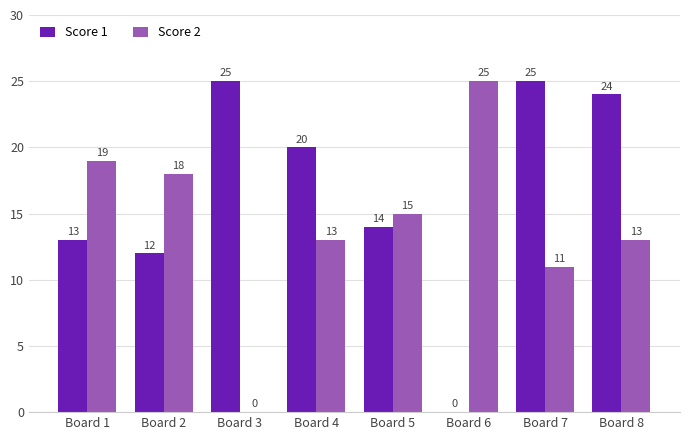

True or false: Score 1 has a value of 24 at Board 8.

True